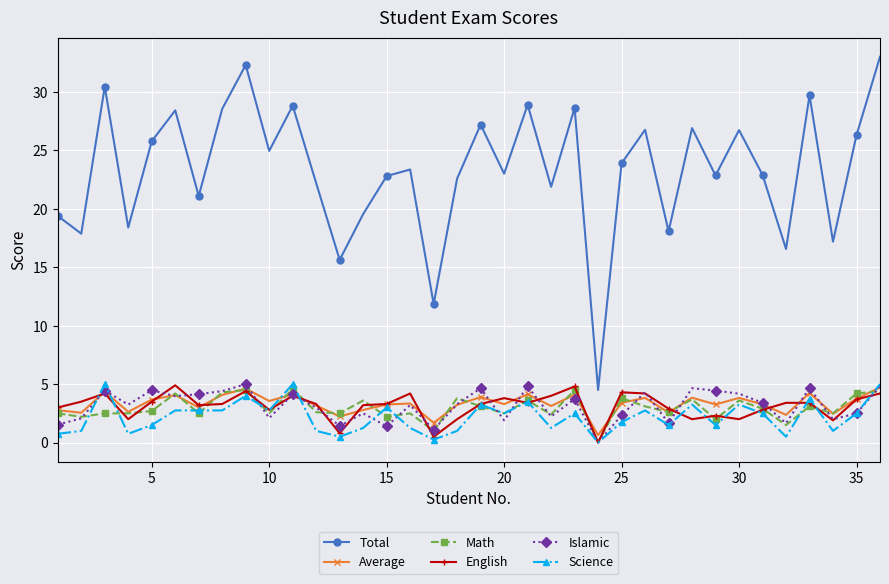

What are all the series names shown in the legend?

Total, Average, Math, English, Islamic, Science